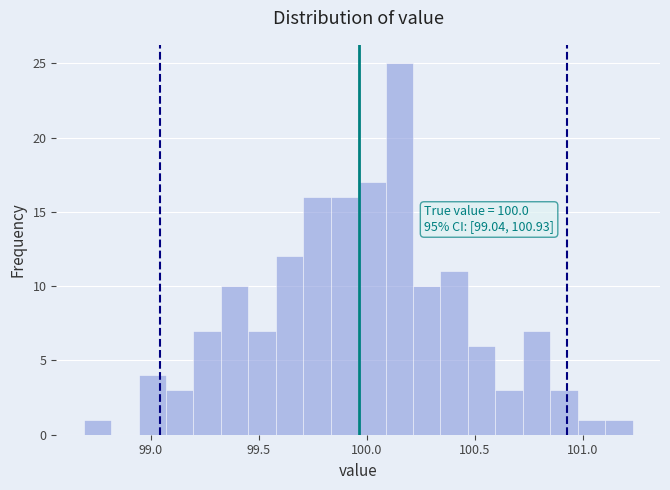

Read against the x-axis, roughly where is the centre of the tallest bar?

100.15